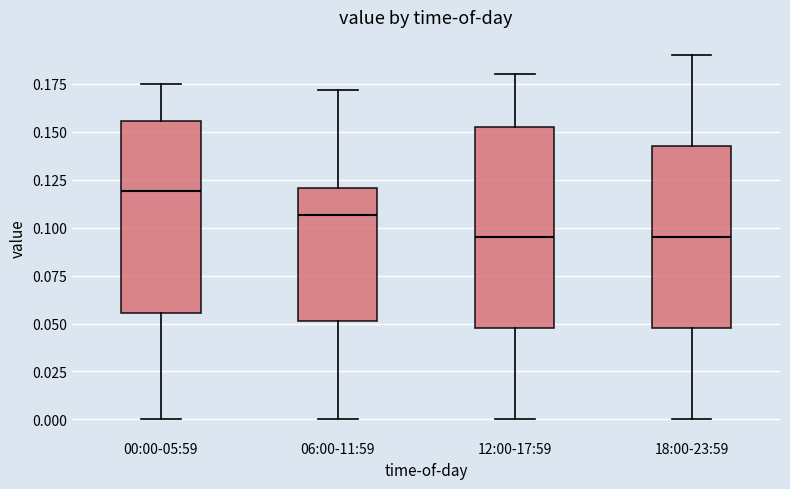

Reading left to right, read every box against the y-axis: the position of its median line, the range the box covers, and the ends of its whiskers. The values are not printed on the chart, so give them approximately, as read against the axis.

00:00-05:59: median 0.120, box 0.055 to 0.155, whiskers 0.000 to 0.175
06:00-11:59: median 0.105, box 0.050 to 0.120, whiskers 0.000 to 0.170
12:00-17:59: median 0.095, box 0.050 to 0.155, whiskers 0.000 to 0.180
18:00-23:59: median 0.095, box 0.050 to 0.145, whiskers 0.000 to 0.190